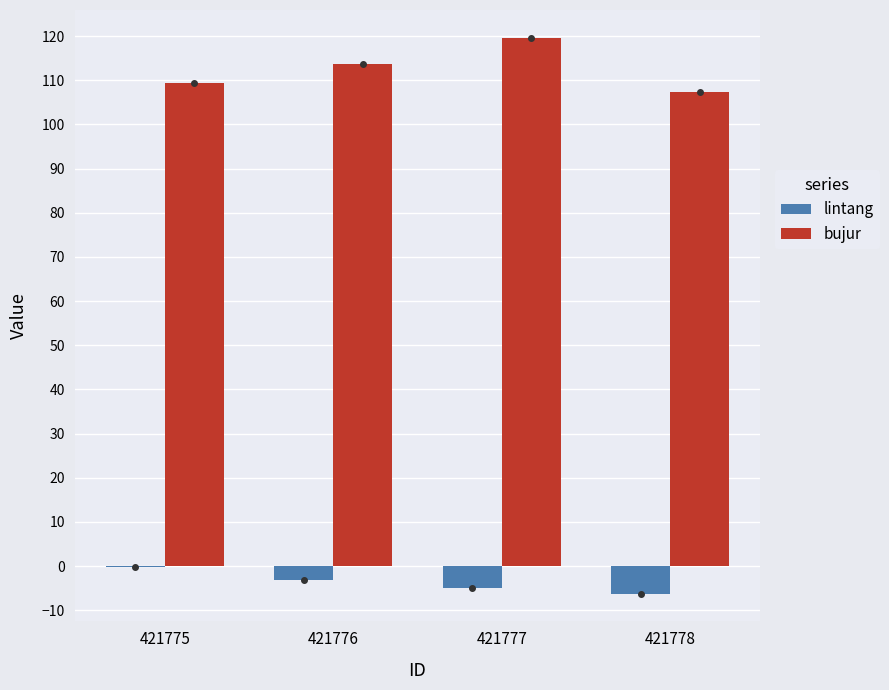

Reading right to left, transcribe all the data shown in this chart.

lintang: 421778=-6.2	421777=-4.9	421776=-3.2	421775=-0.2
bujur: 421778=107.3	421777=119.6	421776=113.6	421775=109.4